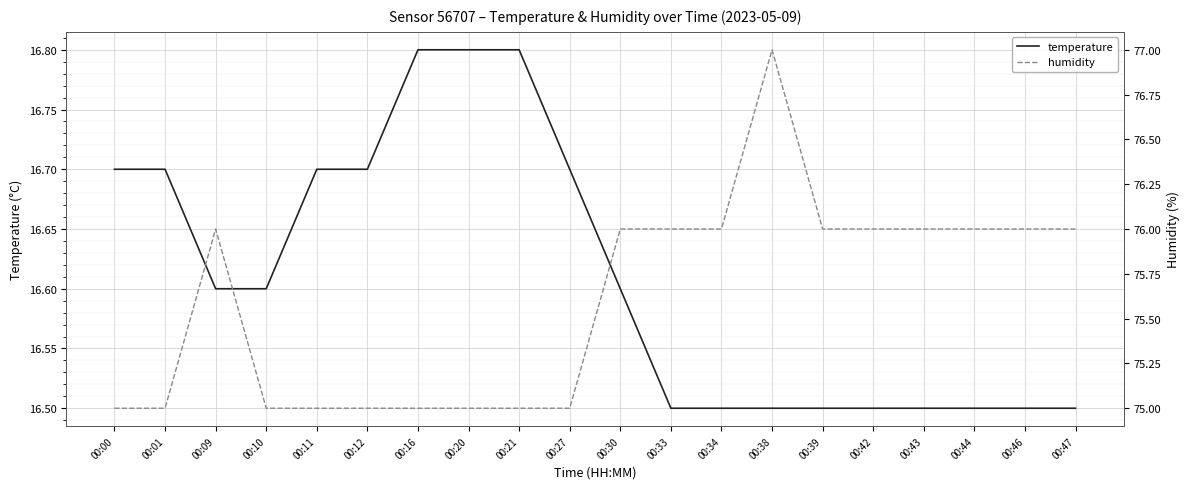

Is this an area chart (filled region under the line)?

No